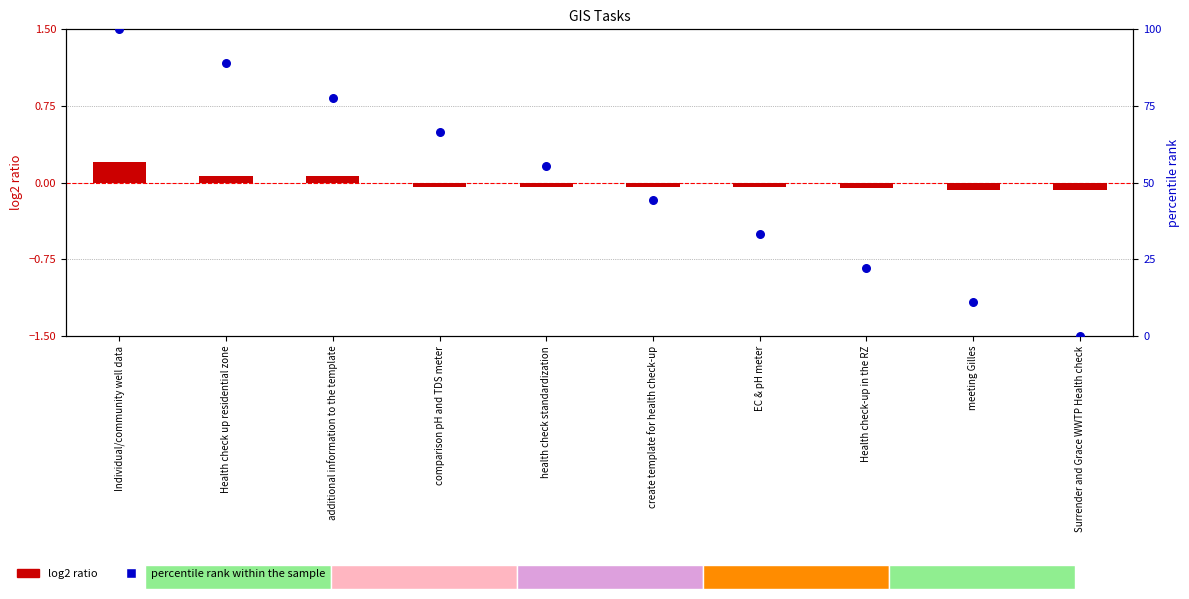

Which series has the largest total across all categories?

percentile rank within the sample